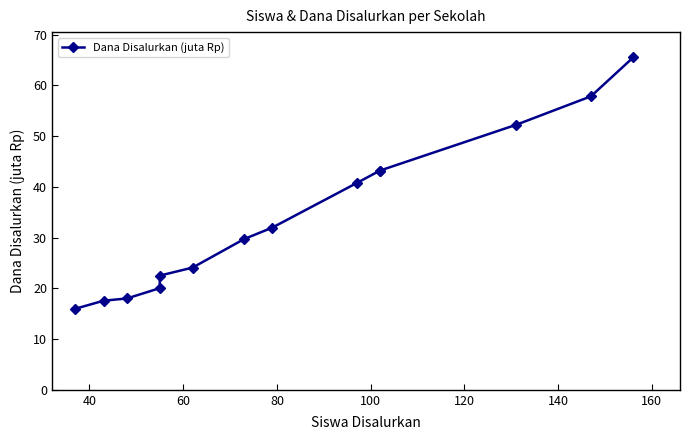

How many data points are less than 31?

7